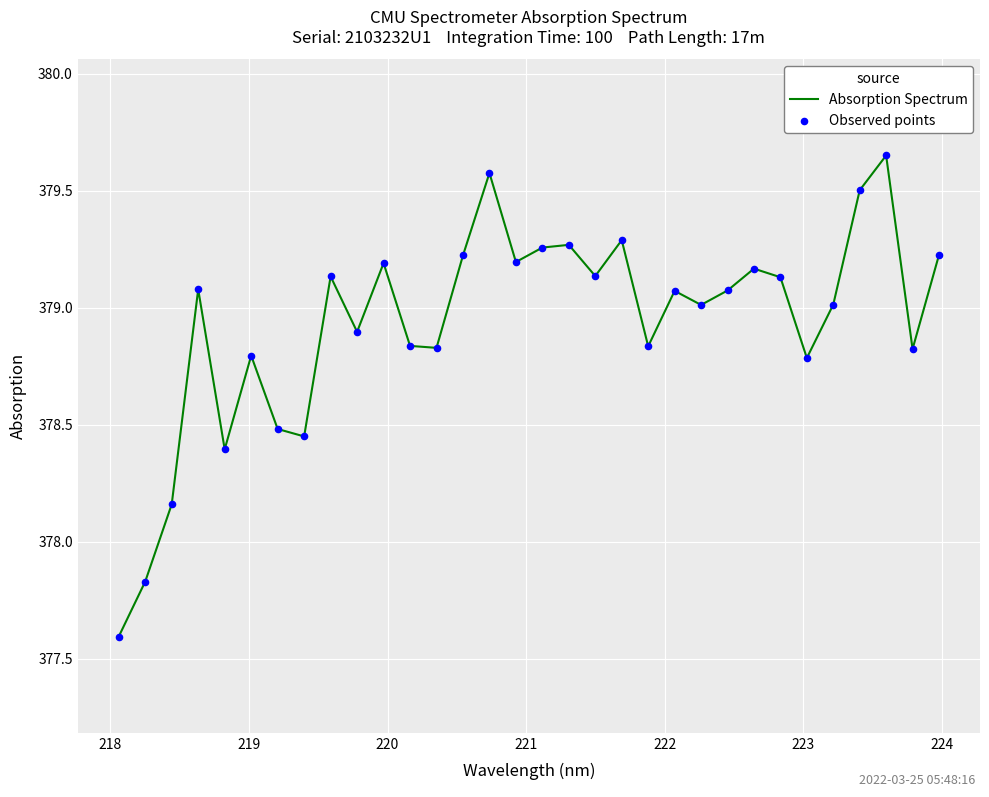

What is the minimum value shown in the chart?

377.6